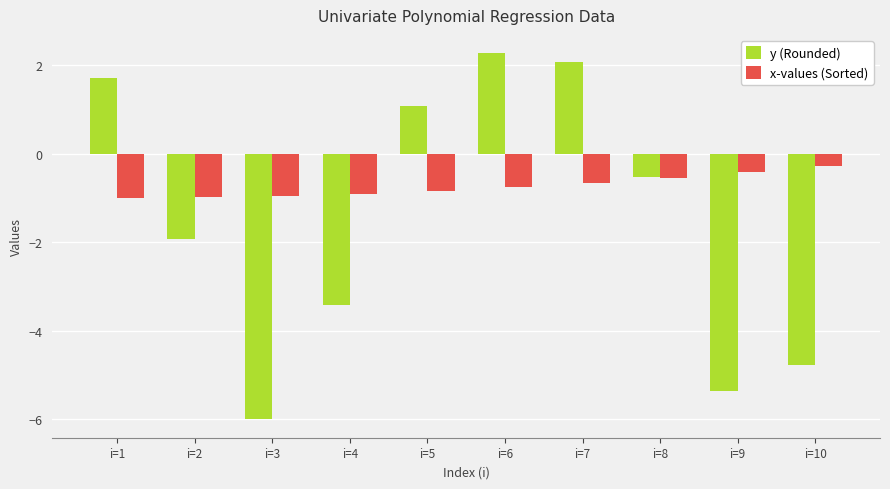

What is the difference between the highest and lowest values at i=4?

2.5